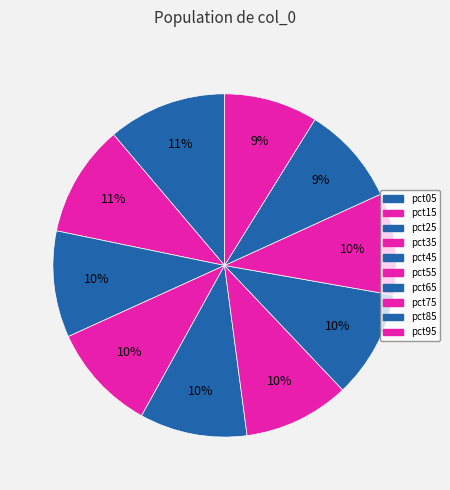

Which slice is the smallest?

pct95